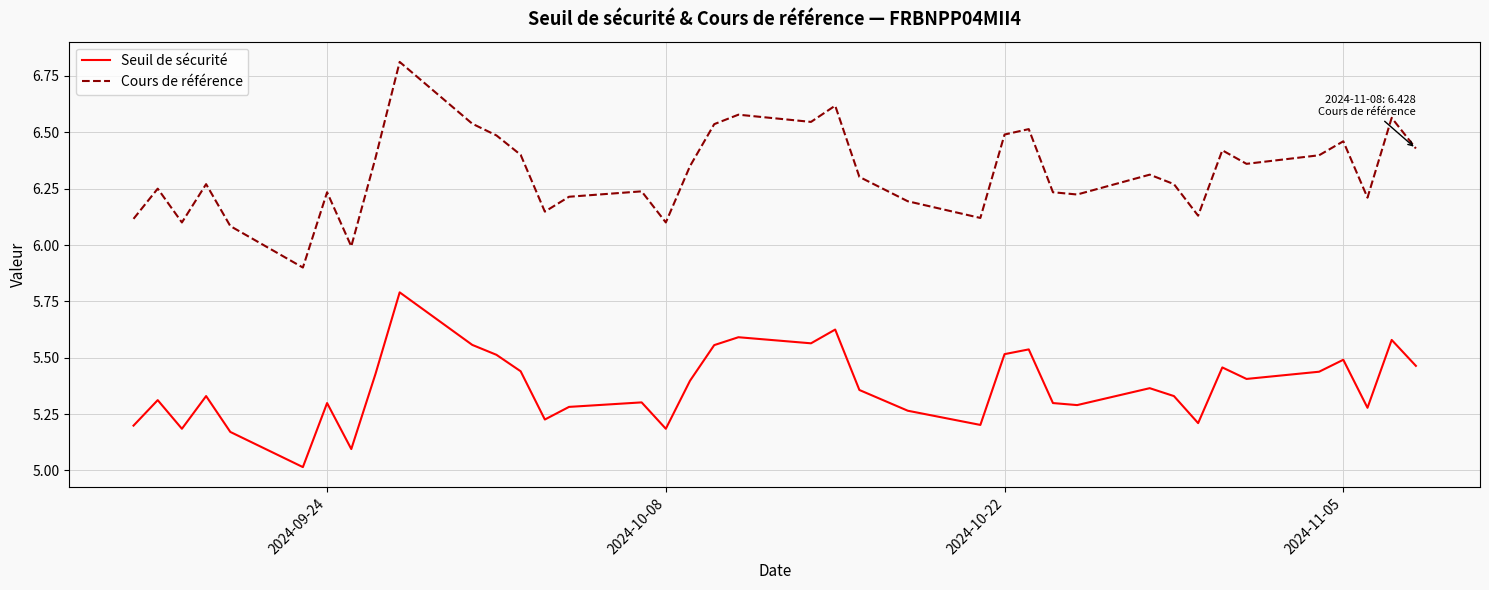

How many categories are shown in the chart?

39